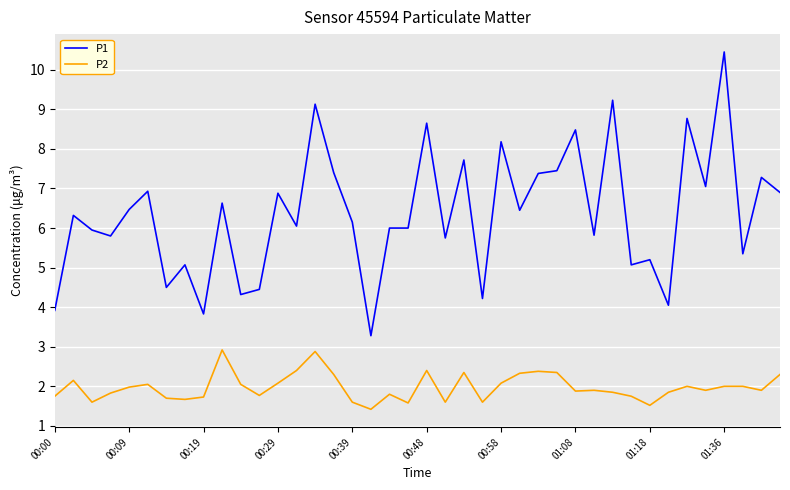

What is the difference between the maximum and minimum values in the P2 series?

1.5